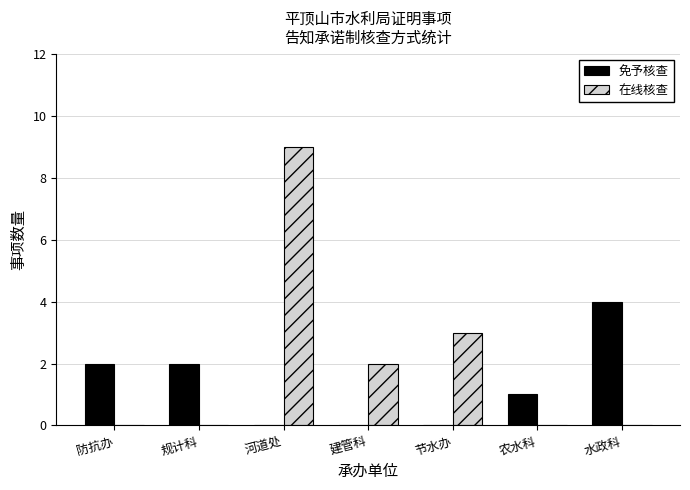

Reading left to right, extract all data points from this chart.

免予核查: 防抗办=2	规计科=2	河道处=0	建管科=0	节水办=0	农水科=1	水政科=4
在线核查: 防抗办=0	规计科=0	河道处=9	建管科=2	节水办=3	农水科=0	水政科=0